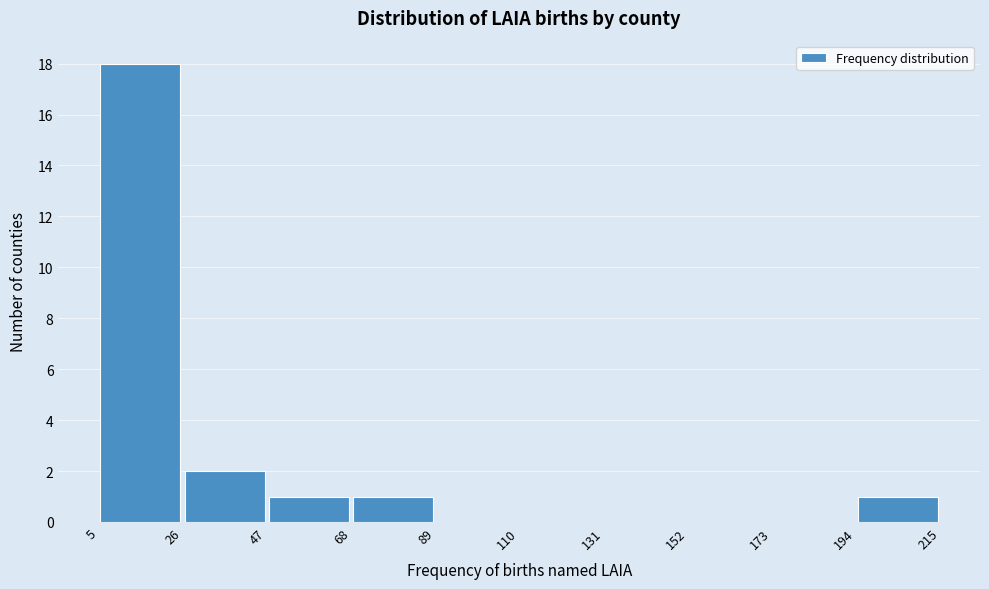

Reading left to right, list every bar in this chart as the range it spans on the x-axis followed by its height. The values are not printed on the chart, so give them approximately, as read against the axis.

5 to 26: 18
26 to 47: 2
47 to 68: 1
68 to 89: 1
89 to 110: 0
110 to 131: 0
131 to 152: 0
152 to 173: 0
173 to 194: 0
194 to 215: 1